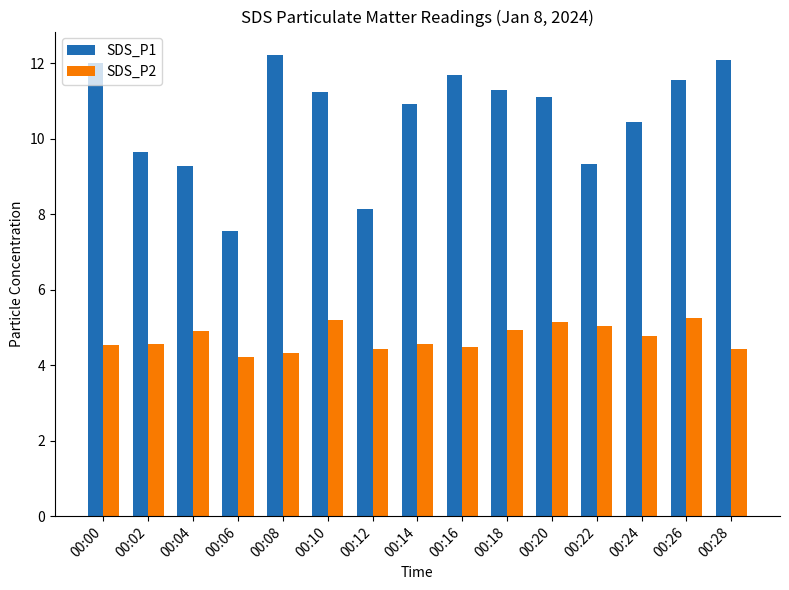

Rank the series by their average value, from highest to lowest.

SDS_P1, SDS_P2